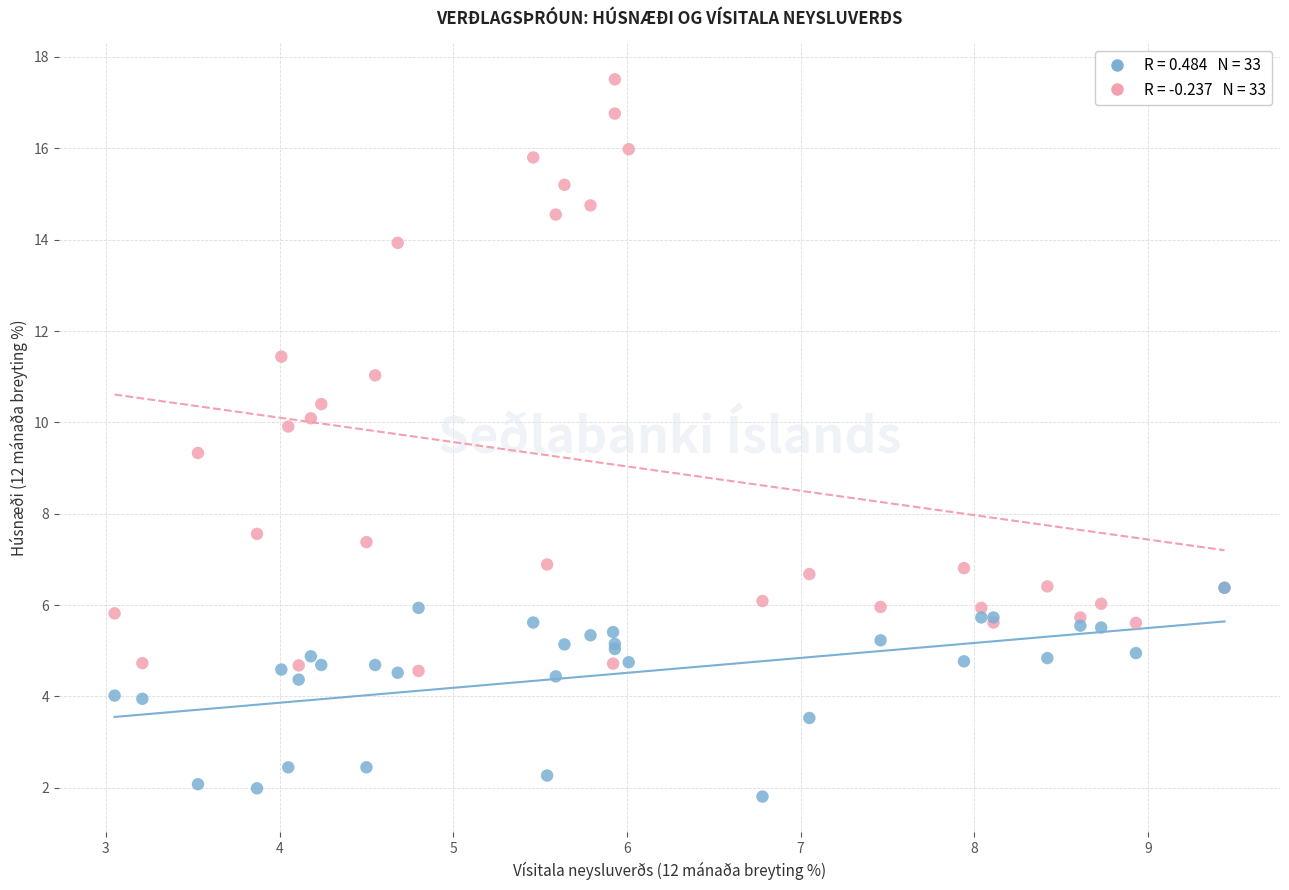

Across all series, what Y value is closest to 9?

9.3